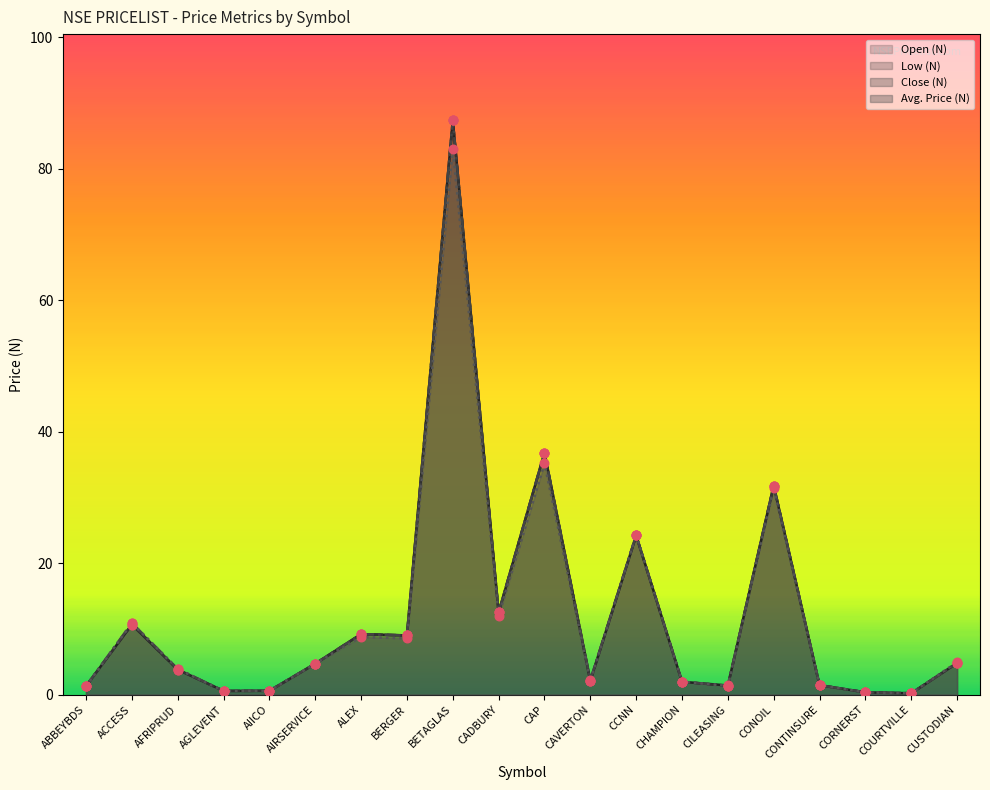

At which category is the sum across all series the highest?

BETAGLAS